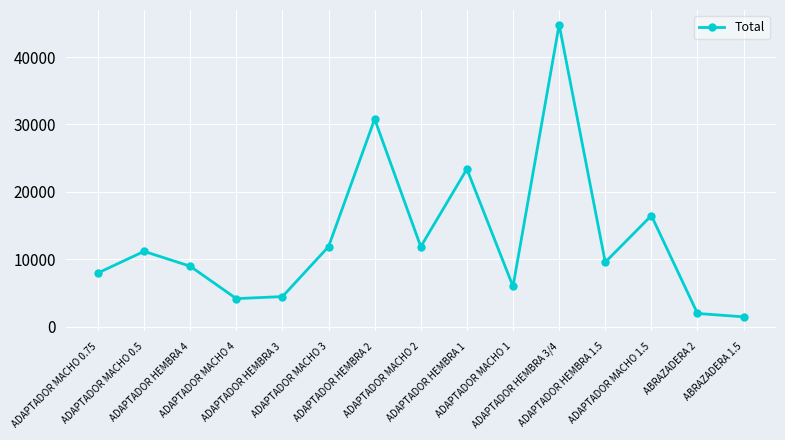

What is the average value?

13020